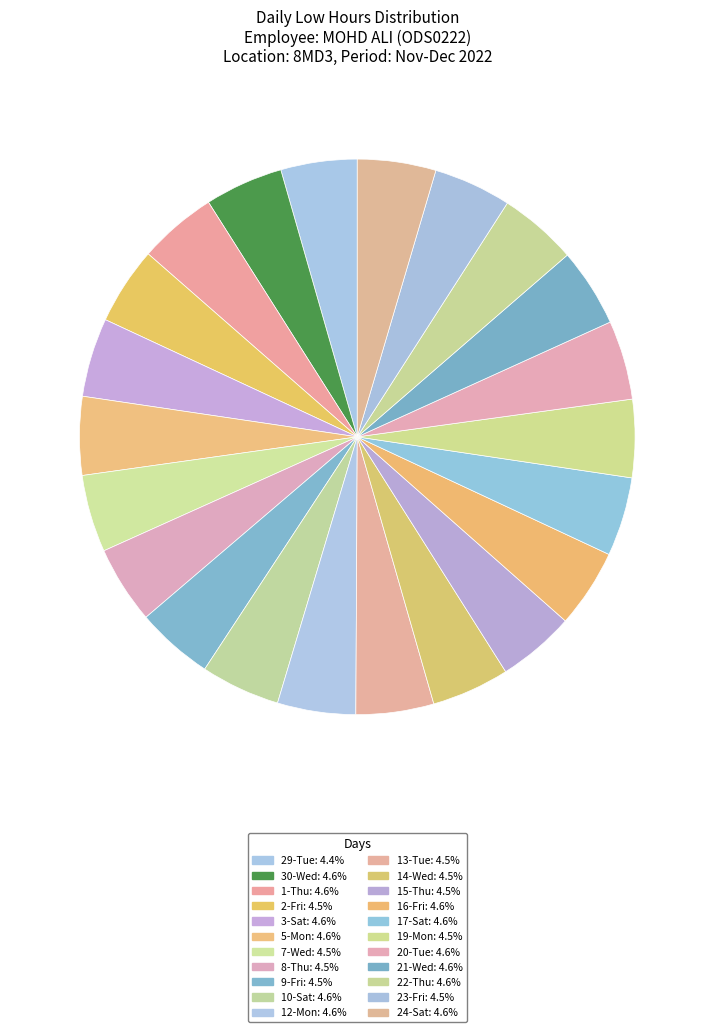

Which slice is the largest?

10-Sat